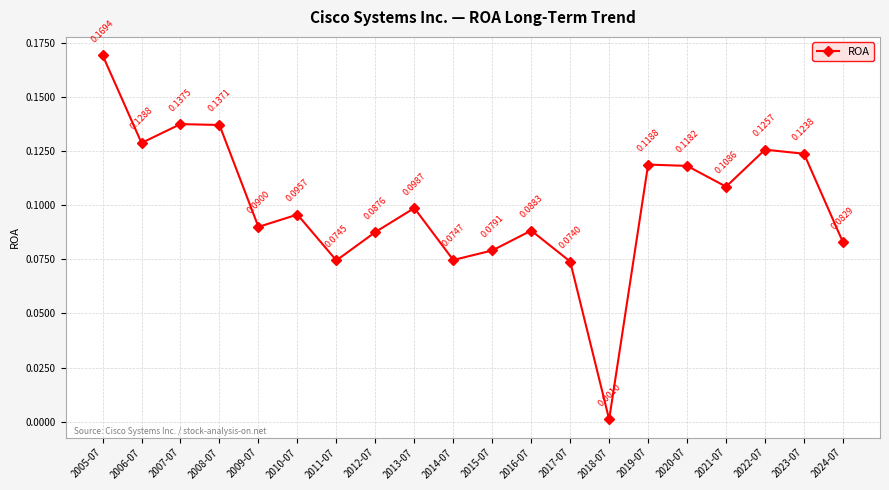

How many interior local valleys (lower than both neighbors) does the data have?

6